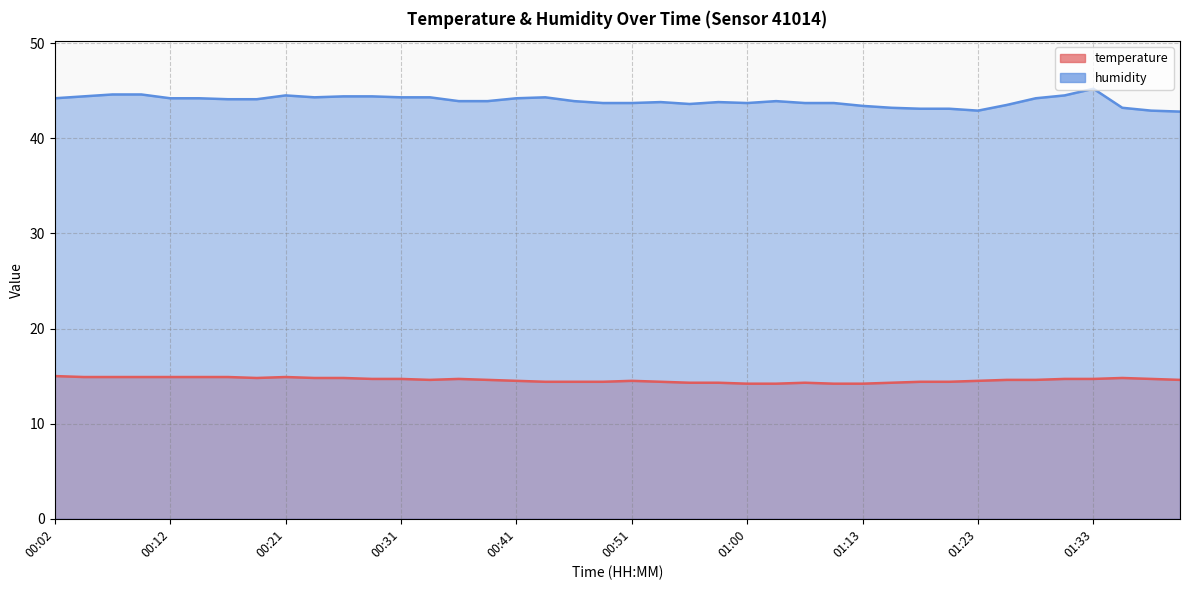

At which category does temperature reach its first local peak?

00:21